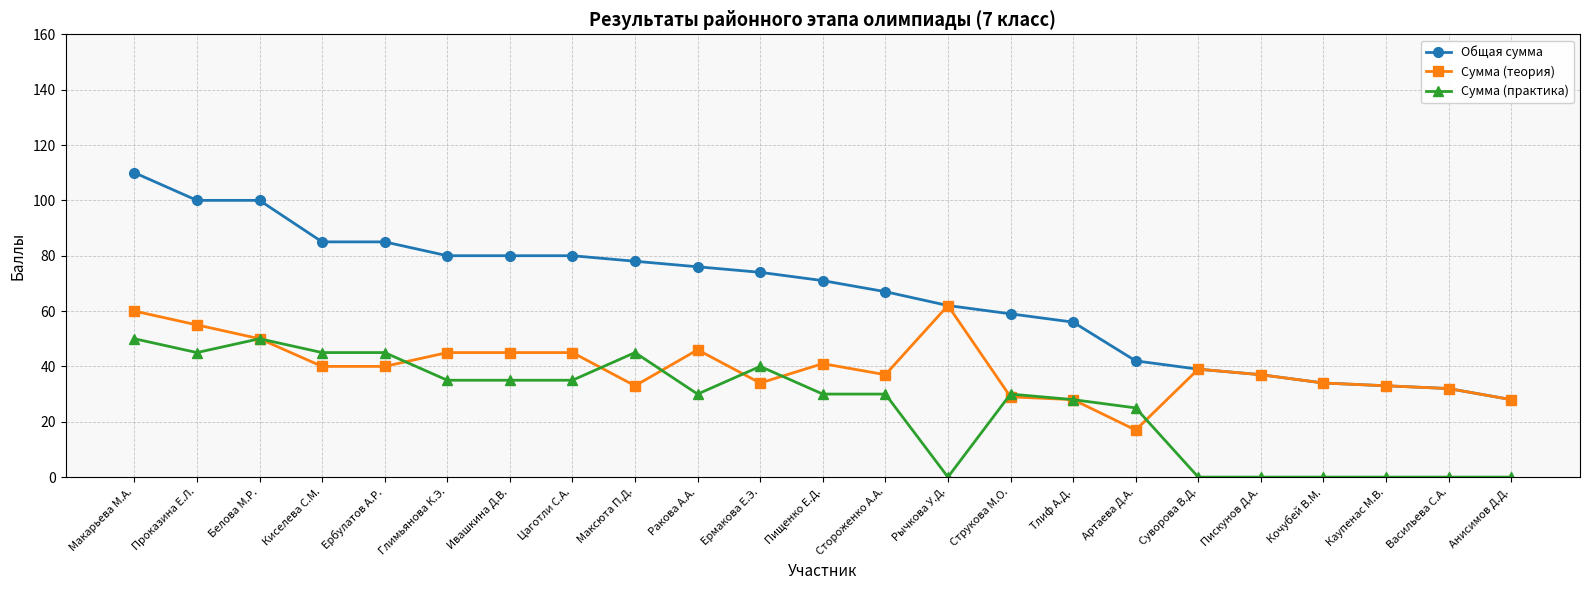

Is this an area chart (filled region under the line)?

No